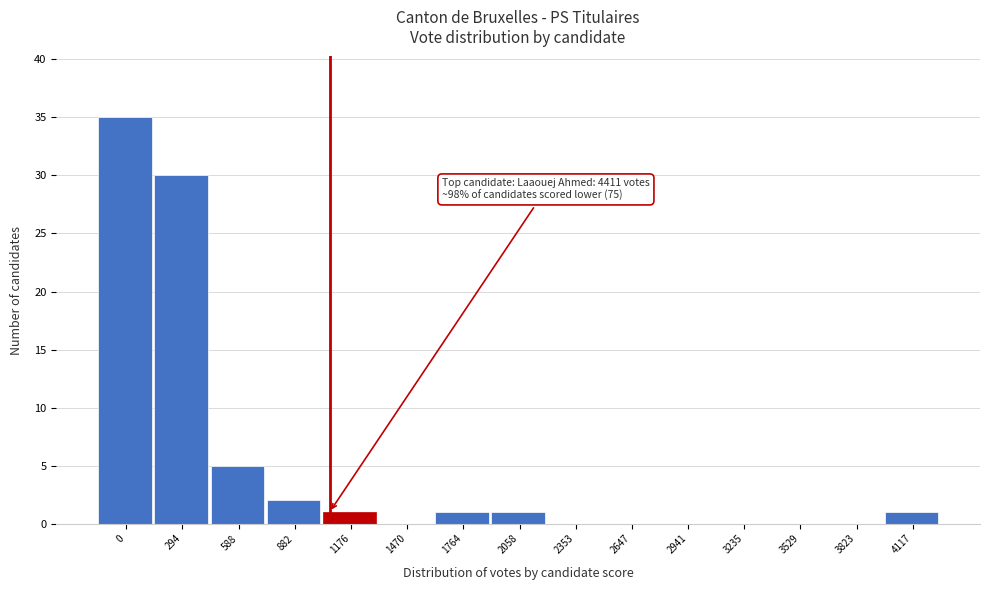

Reading left to right, list all the values displayed in this chart.

0=35	294=30	588=5	882=2	1176=1	1470=0	1764=1	2058=1	2353=0	2647=0	2941=0	3235=0	3529=0	3823=0	4117=1